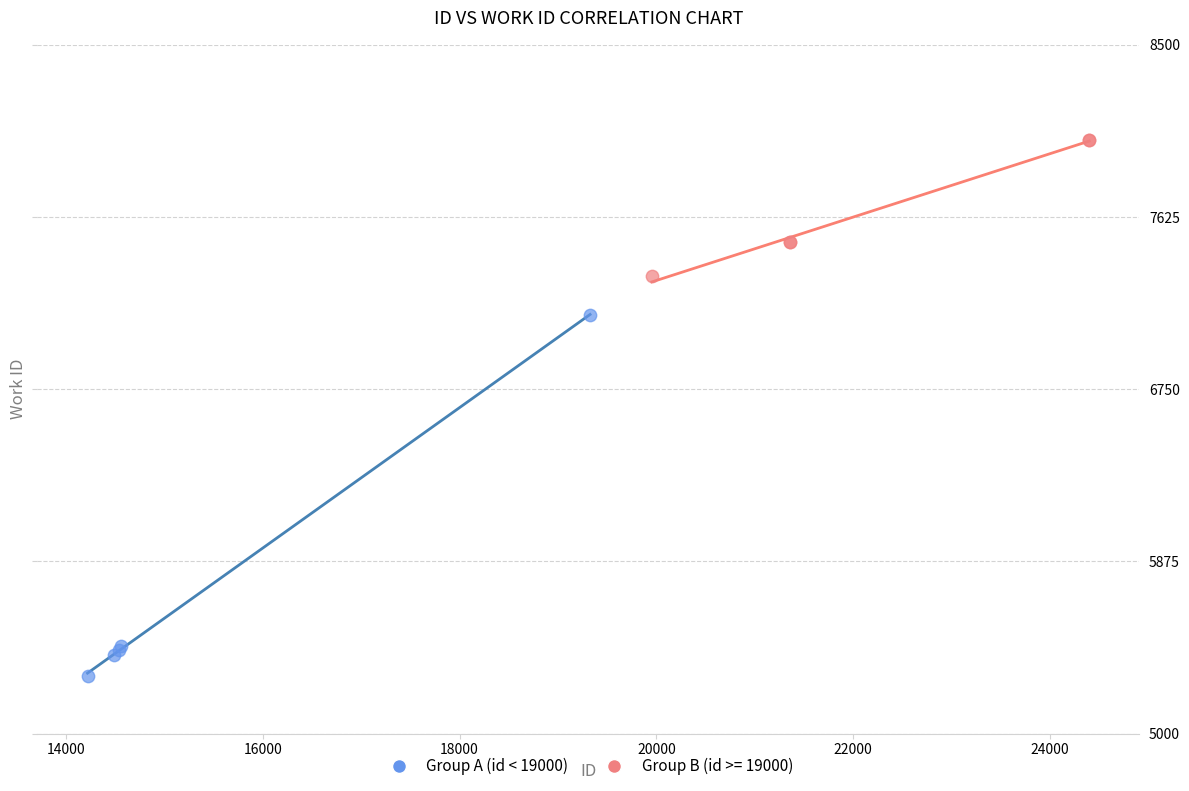

Which series contains the lowest Y value?

Group A (id < 19000)